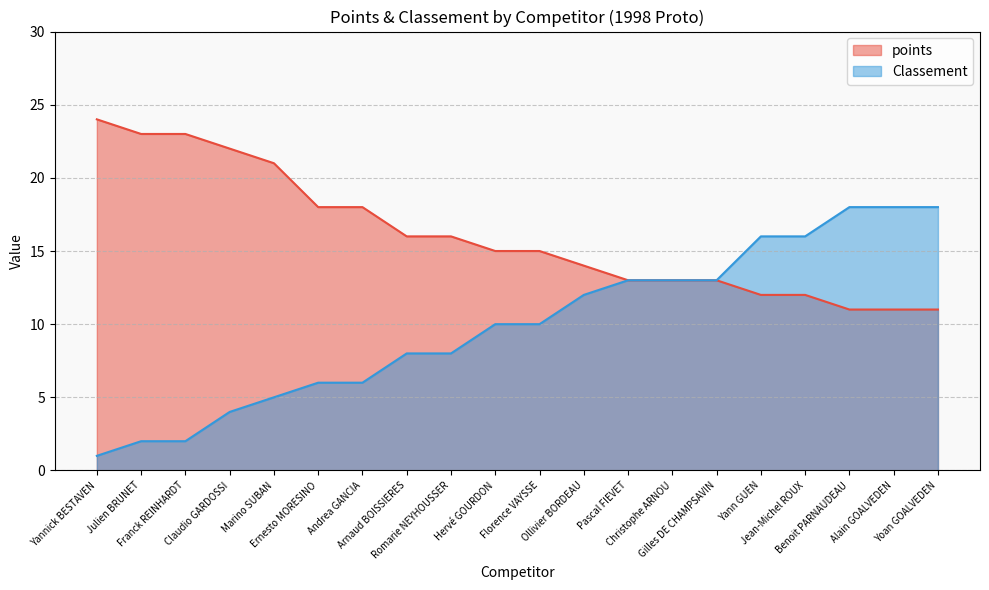

What is the maximum value shown in the chart?

24